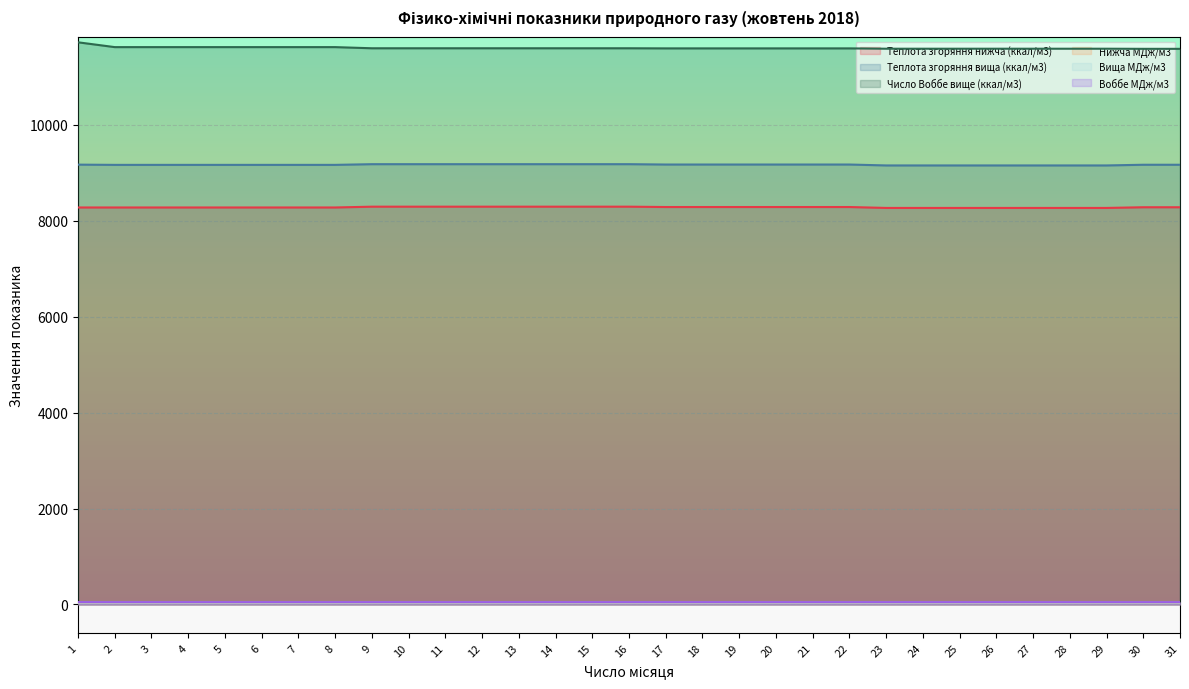

Where is Теплота згоряння нижча (ккал/м3) nearest to the value 8281?

30